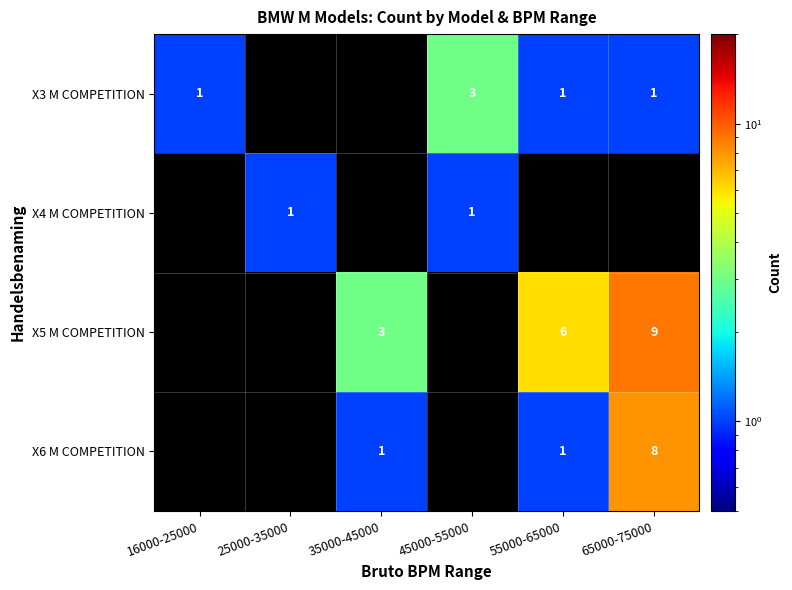

The value of X5 M COMPETITION at 65000-75000 is 12. True or false?

False